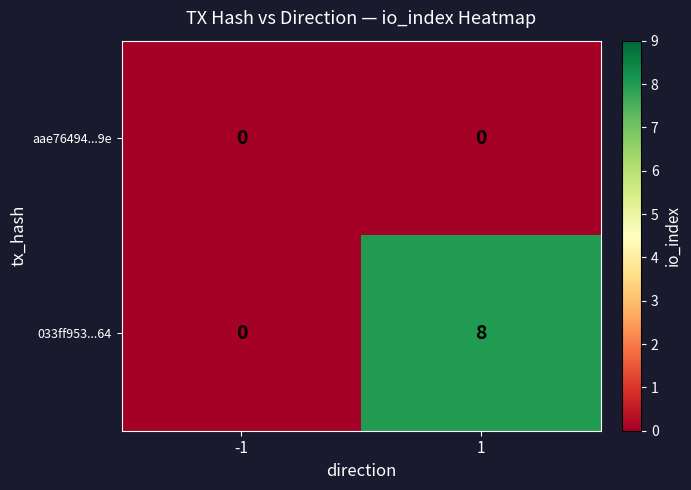

Which series has the widest spread of values?

033ff953...64